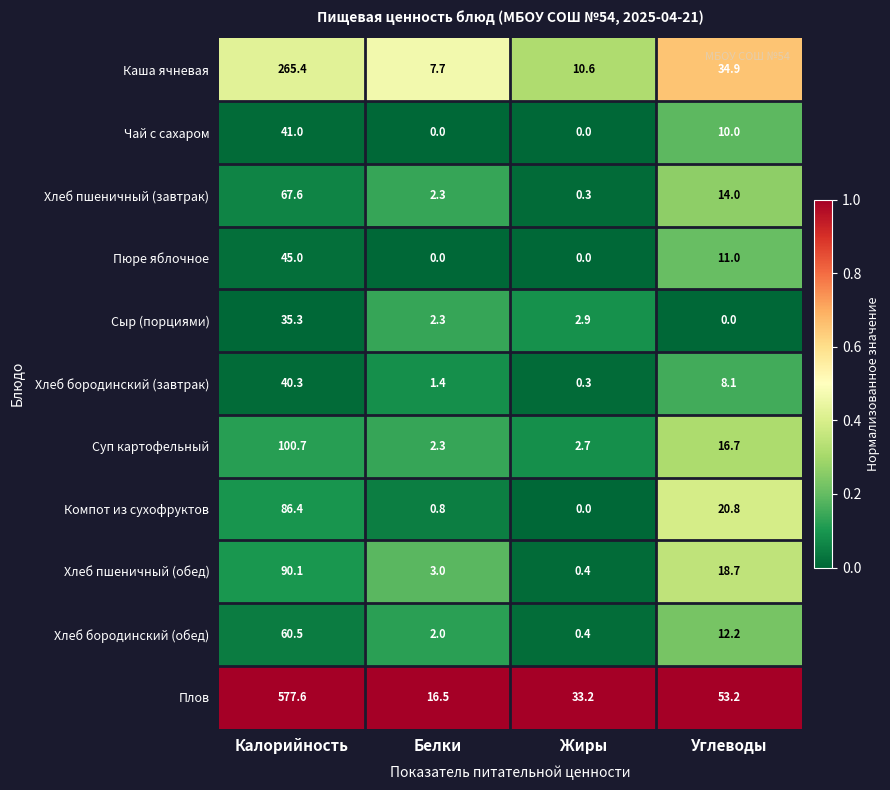

At how many categories does at least one series exceed 0?

4